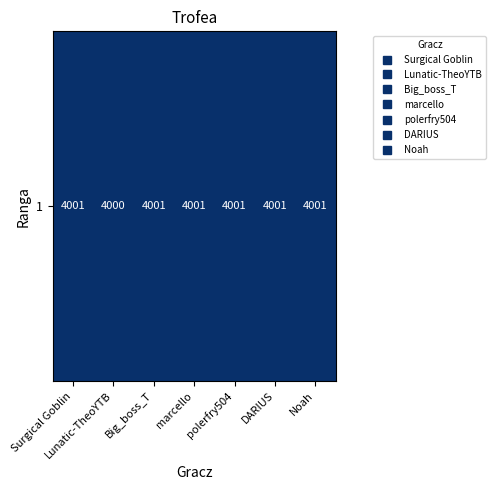

What is the approximate value at Big_boss_T?

1.0